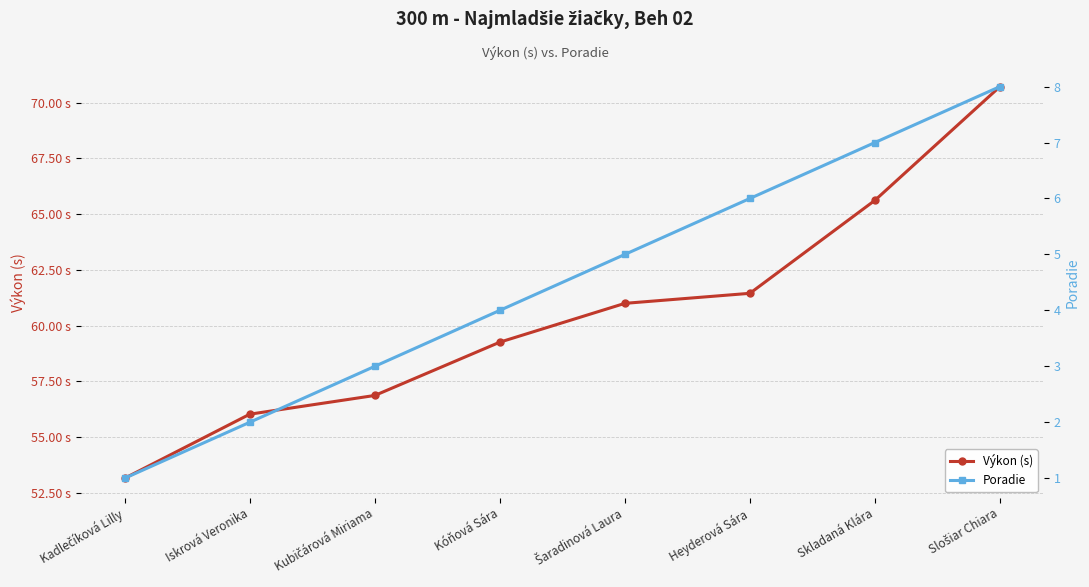

Reading right to left, transcribe all the data shown in this chart.

Výkon (s): Slošiar Chiara=70.7	Skladaná Klára=65.6	Heyderová Sára=61.5	Šaradinová Laura=61.0	Kóňová Sára=59.3	Kubičárová Miriama=56.9	Iskrová Veronika=56.0	Kadlečíková Lilly=53.2
Poradie: Slošiar Chiara=8.0	Skladaná Klára=7.0	Heyderová Sára=6.0	Šaradinová Laura=5.0	Kóňová Sára=4.0	Kubičárová Miriama=3.0	Iskrová Veronika=2.0	Kadlečíková Lilly=1.0